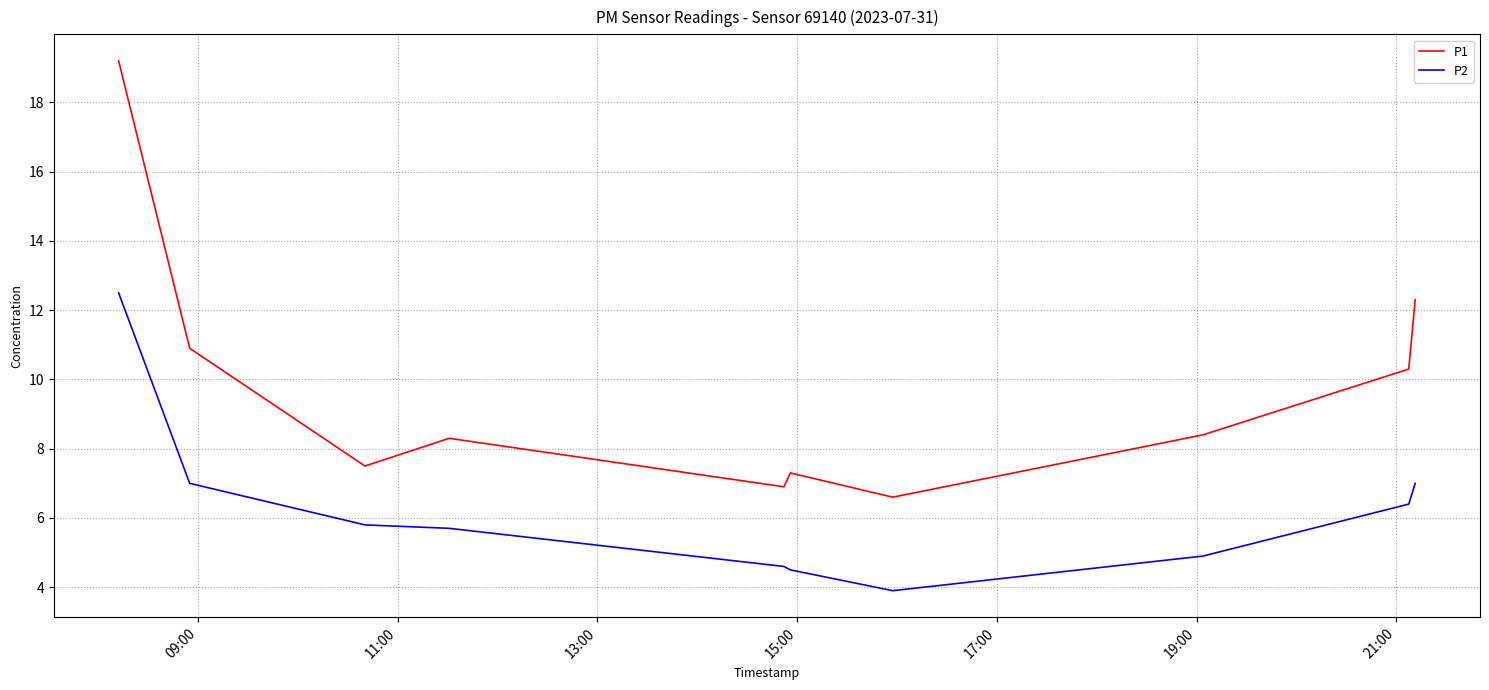

Does the chart display data point markers on the line(s)?

No